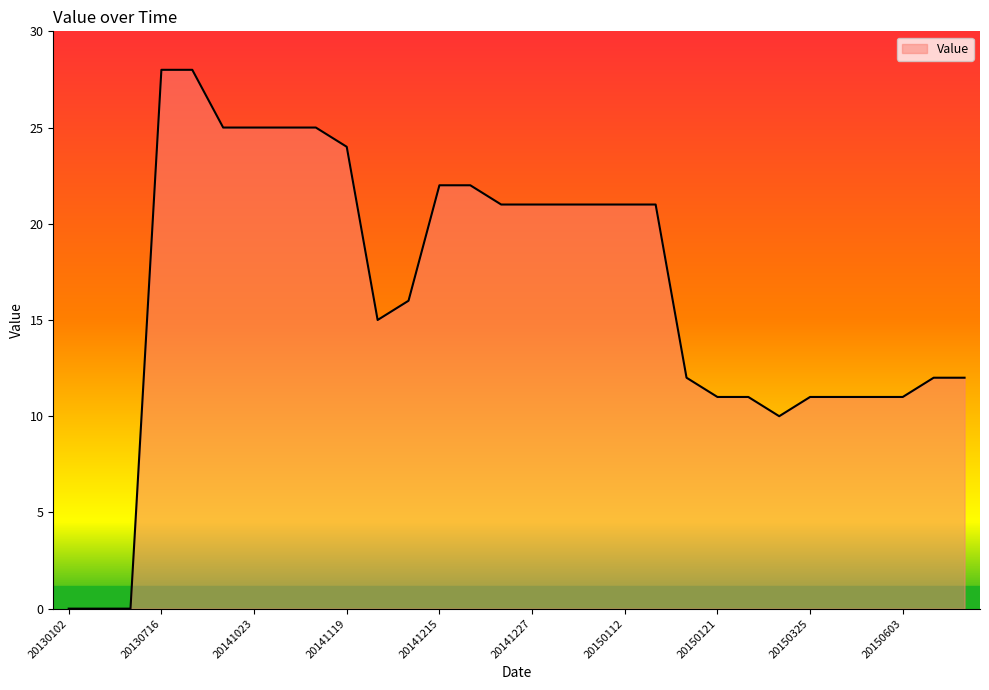

What is the greatest value displayed?

28